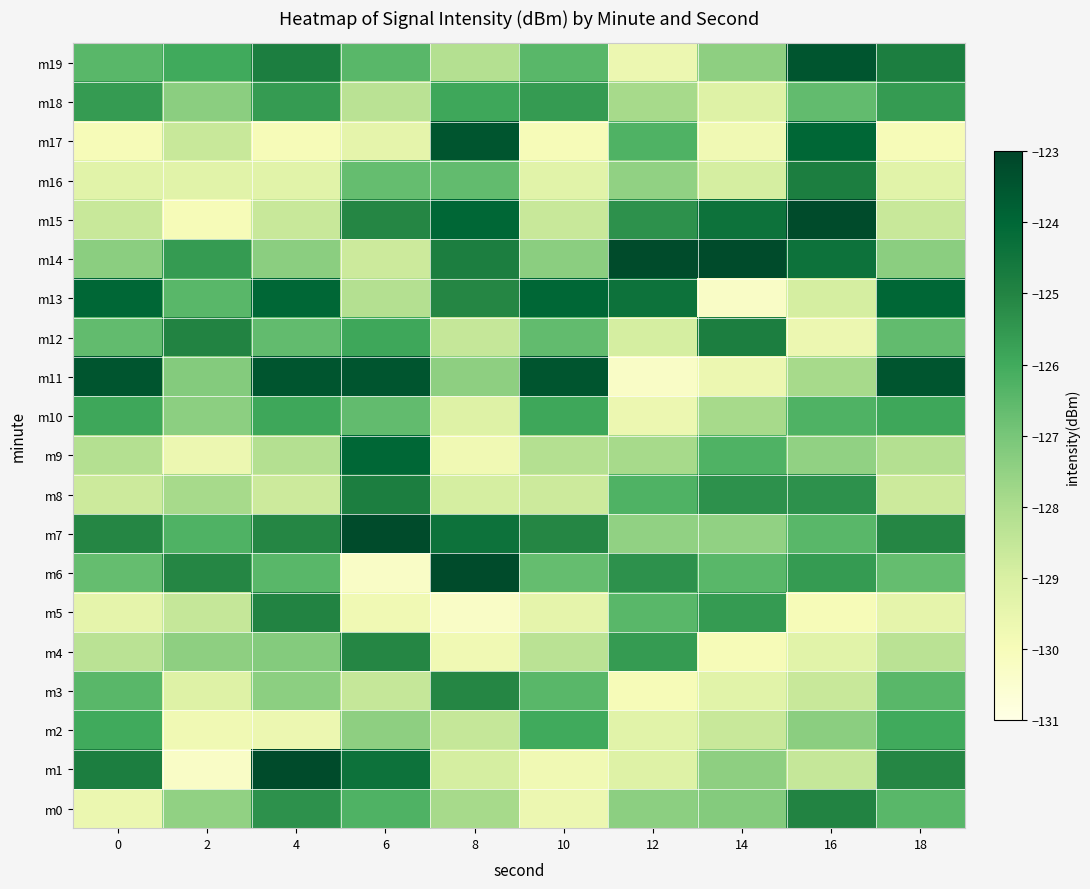

What is the spread (max minus min) of values at 0?

6.5